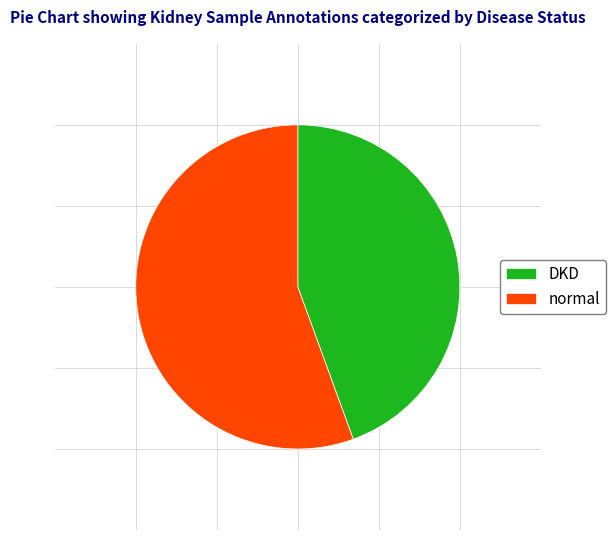

Is it true that DKD is 51% of the pie?

False